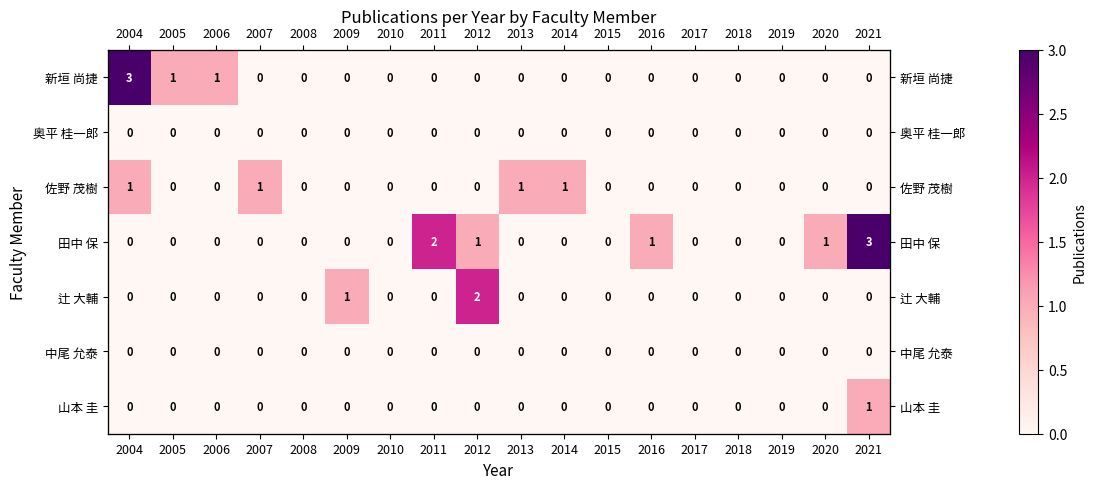

How many categories are shown in the chart?

18